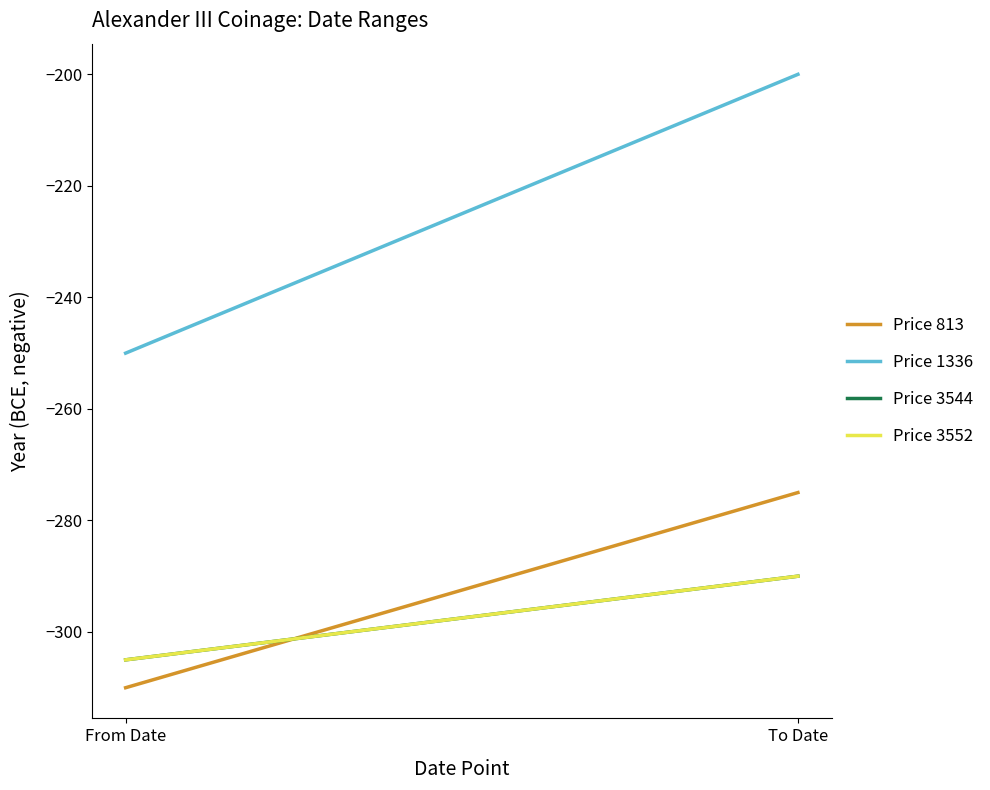

Count the number of data series in this chart.

4